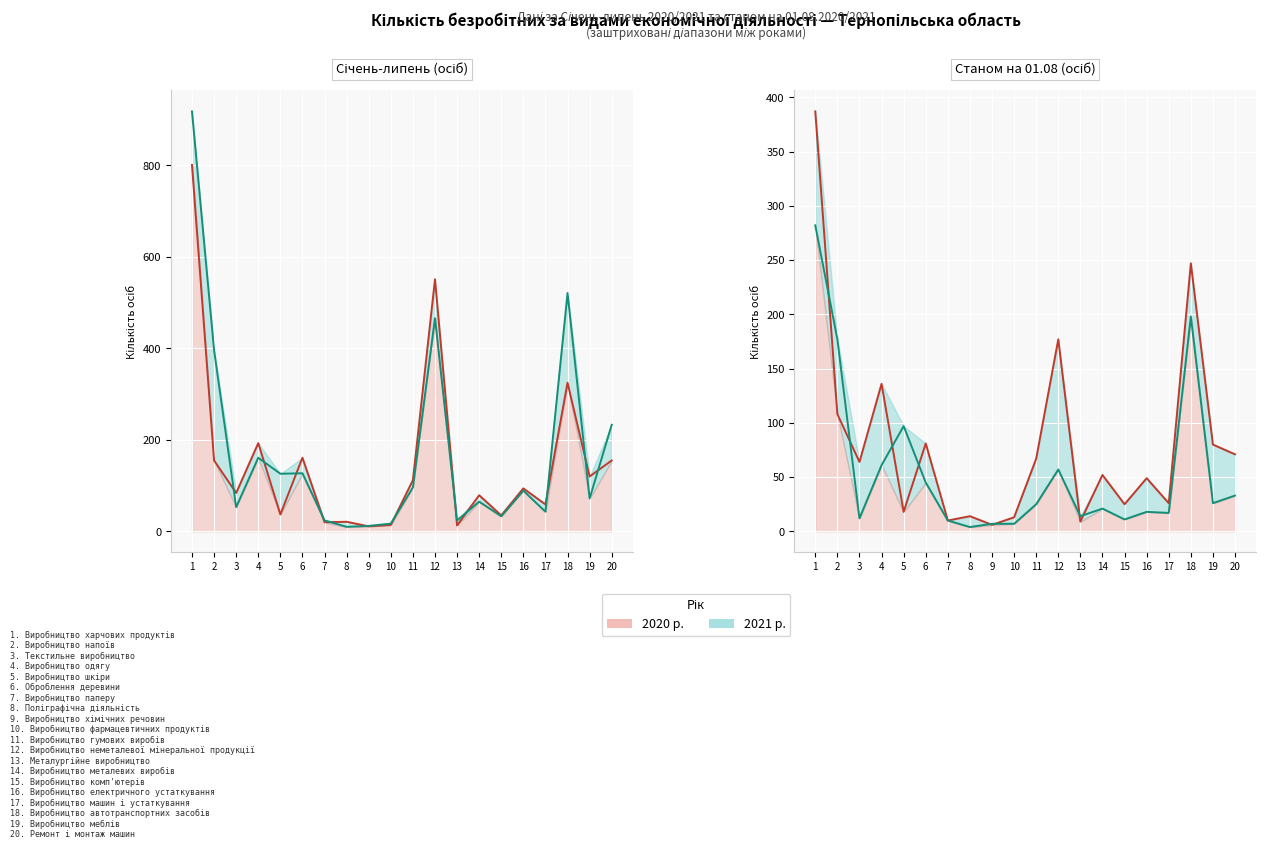

Which has a higher value, 7 or 9?

7